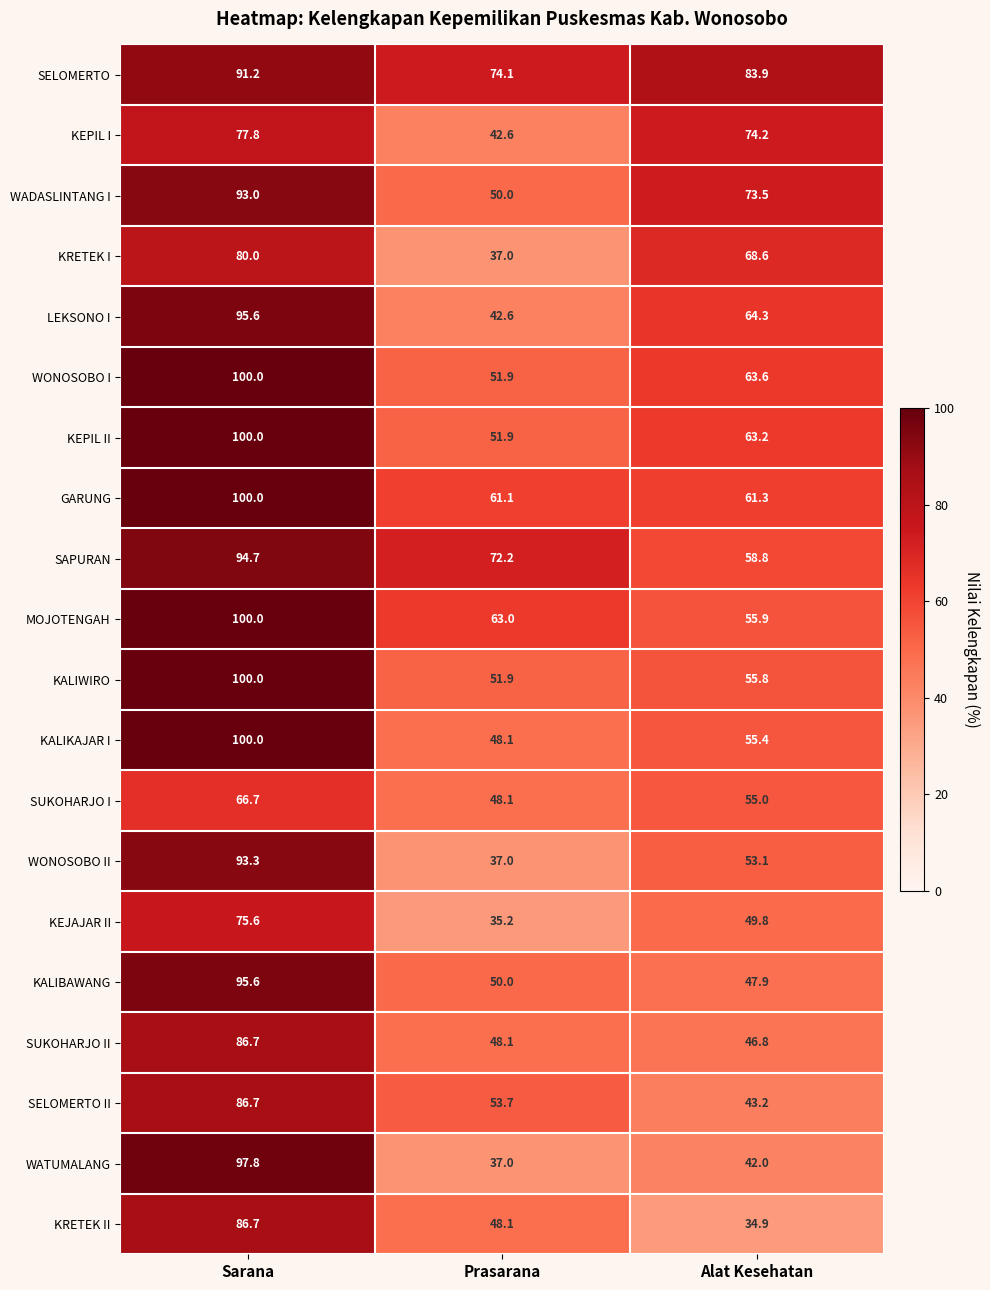

How many series are shown in this chart?

20